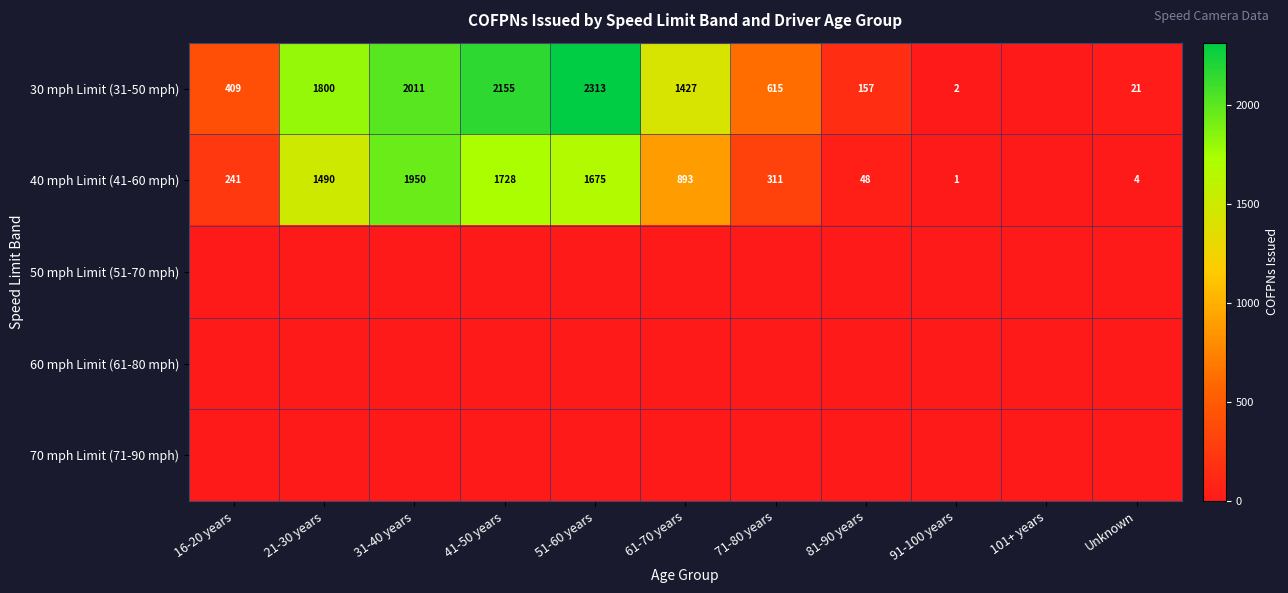

True or false: 30 mph Limit (31-50 mph) has a value of 346 at 71-80 years.

False